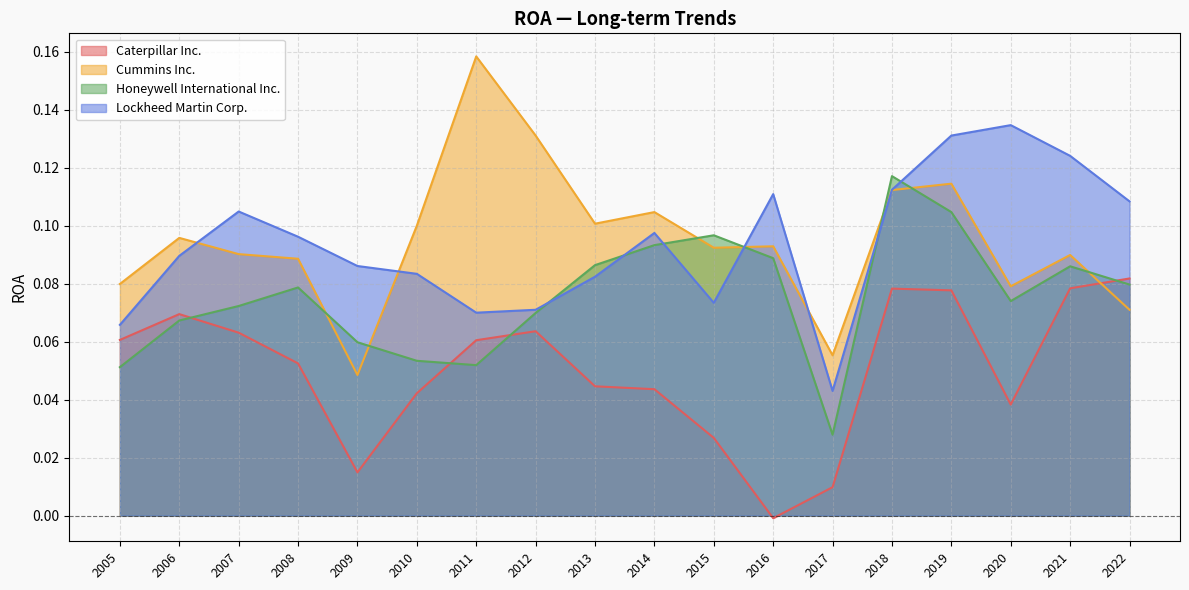

What is the sum of all Caterpillar Inc. values?

0.9